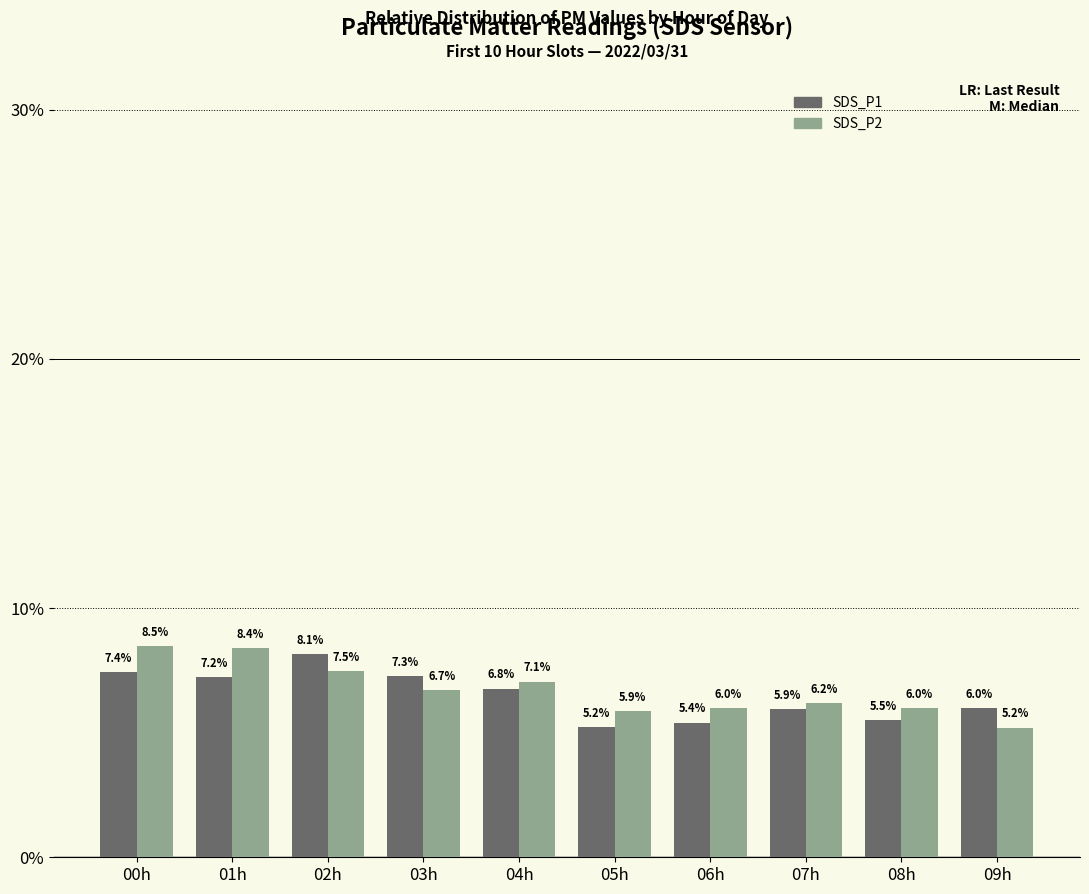

Is the value of SDS_P2 at 06h greater than the value of SDS_P1 at 04h?

No